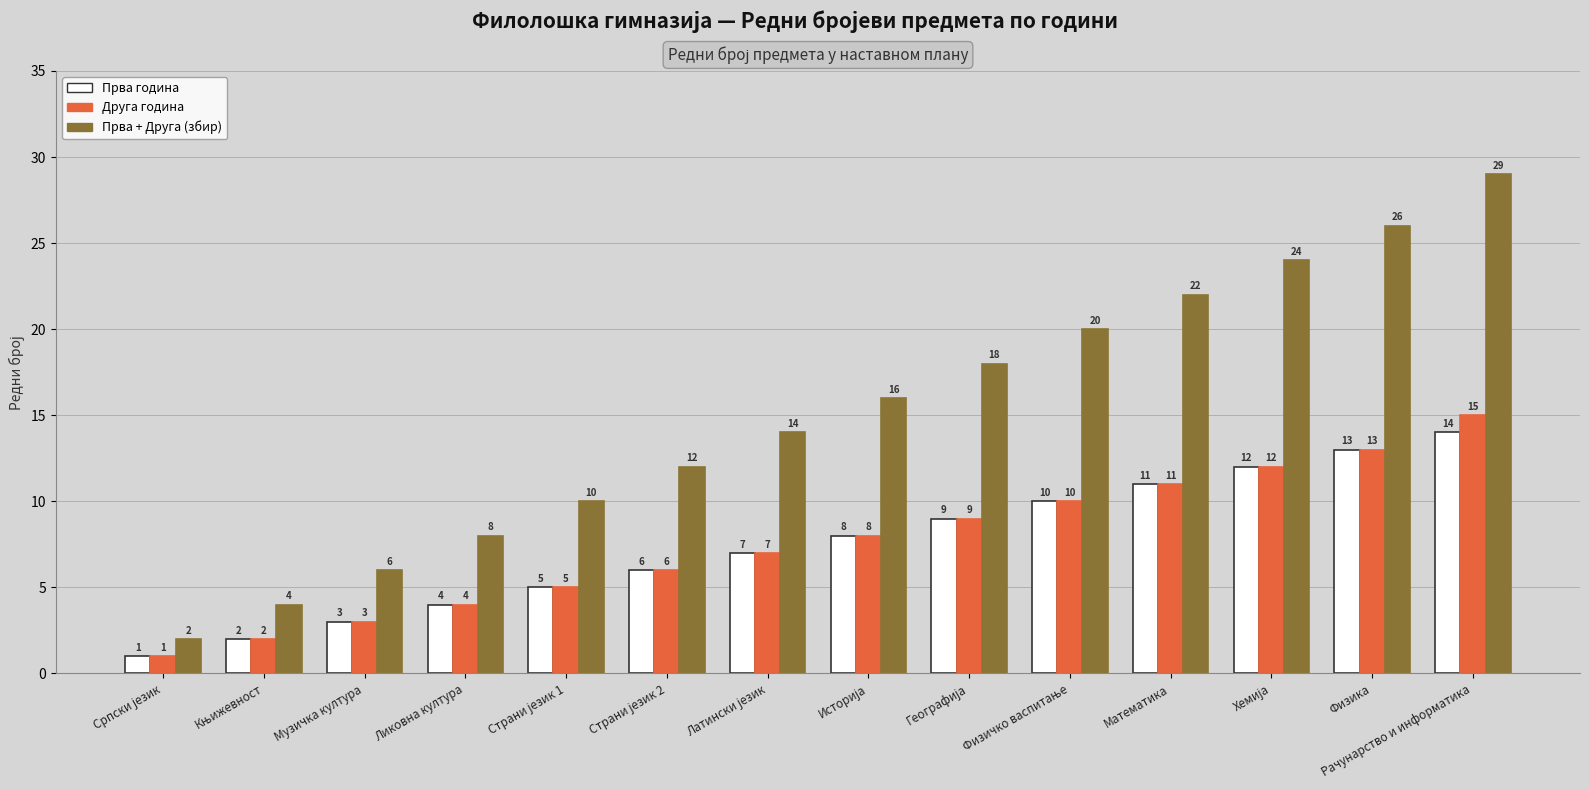

What is the maximum value shown in the chart?

29